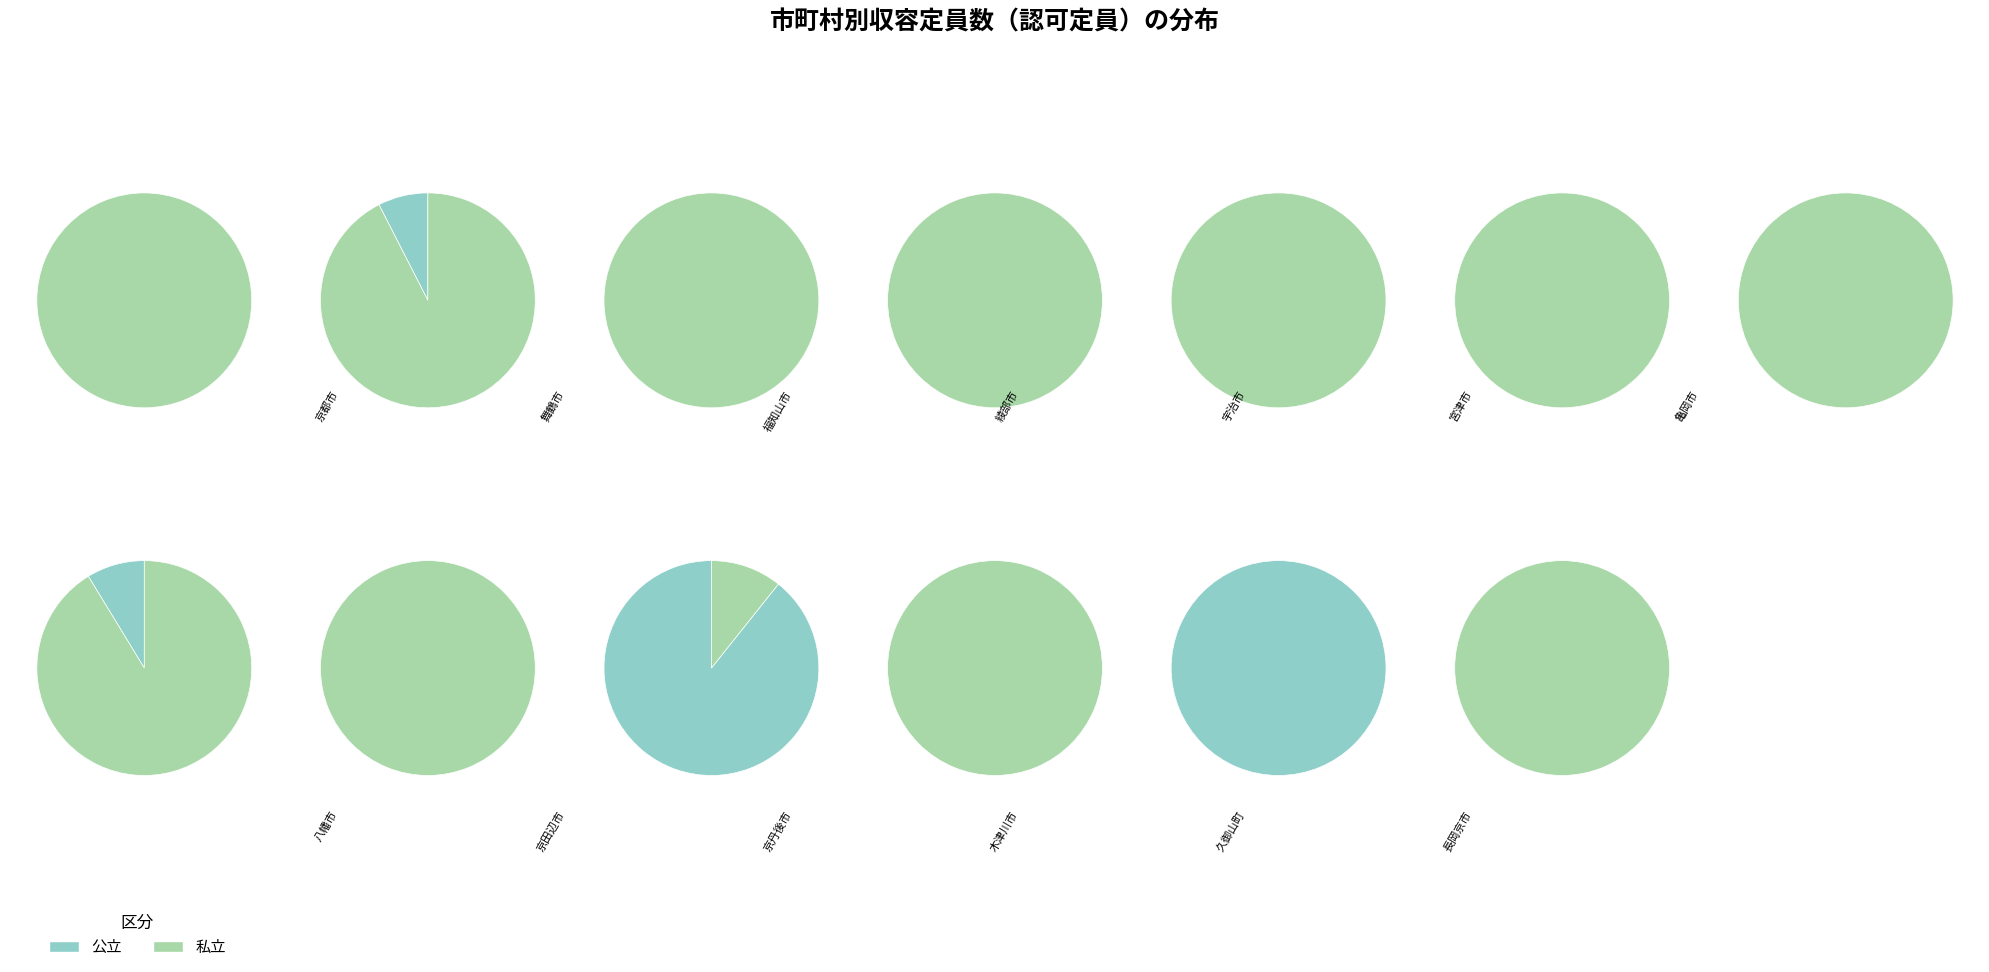

Which series has the widest spread of values?

私立